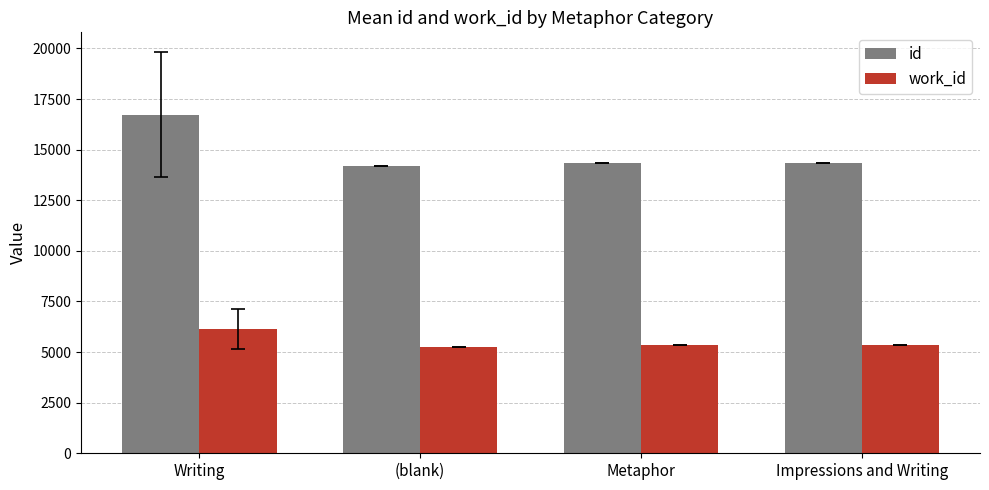

Rank the series by their average value, from lowest to highest.

work_id, id